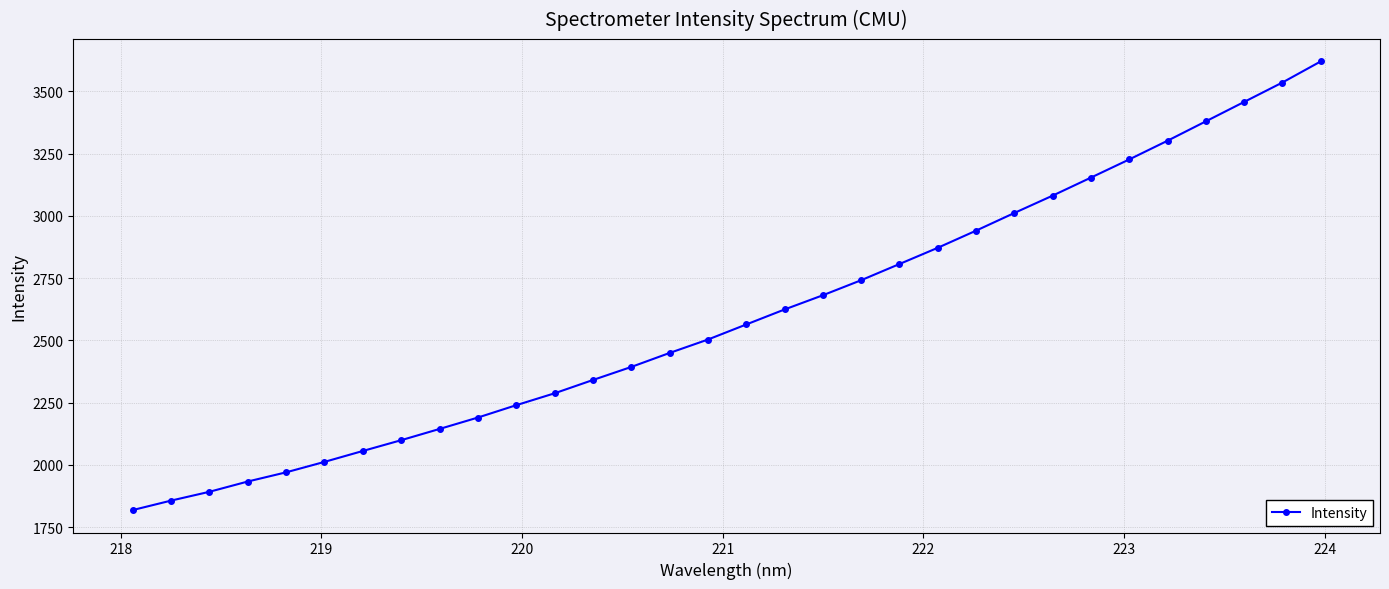

What is the greatest value displayed?

3619.8